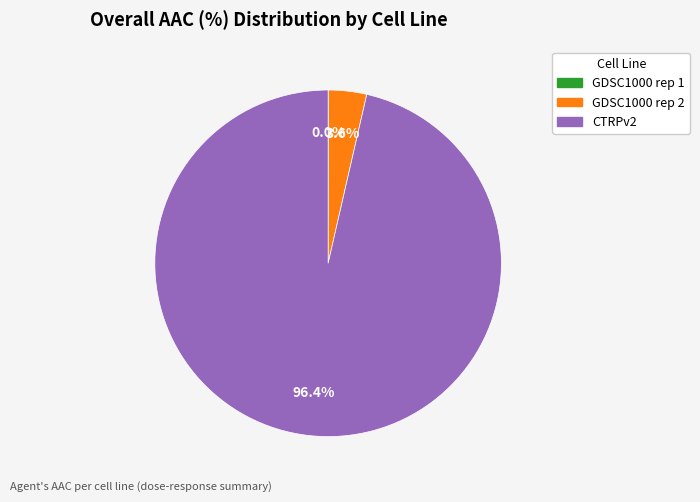

What percentage is NOT represented by CTRPv2?

3.6%